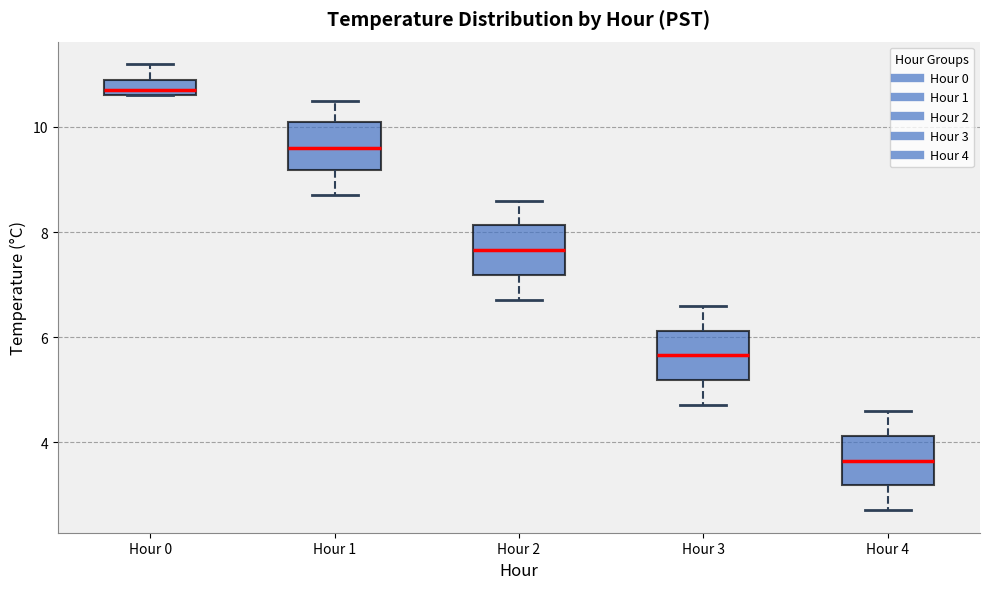

Where does the lower whisker of the box for Hour 4 end on the y-axis? The values are not printed on the chart, so give them approximately, as read against the axis.

2.8